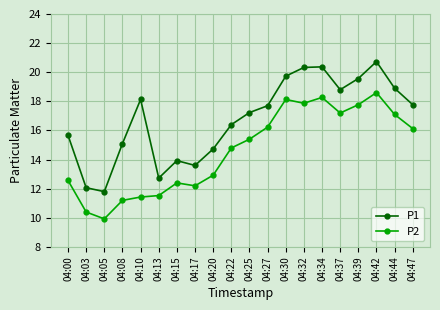

What is the difference between the maximum and minimum values in the P2 series?

8.7